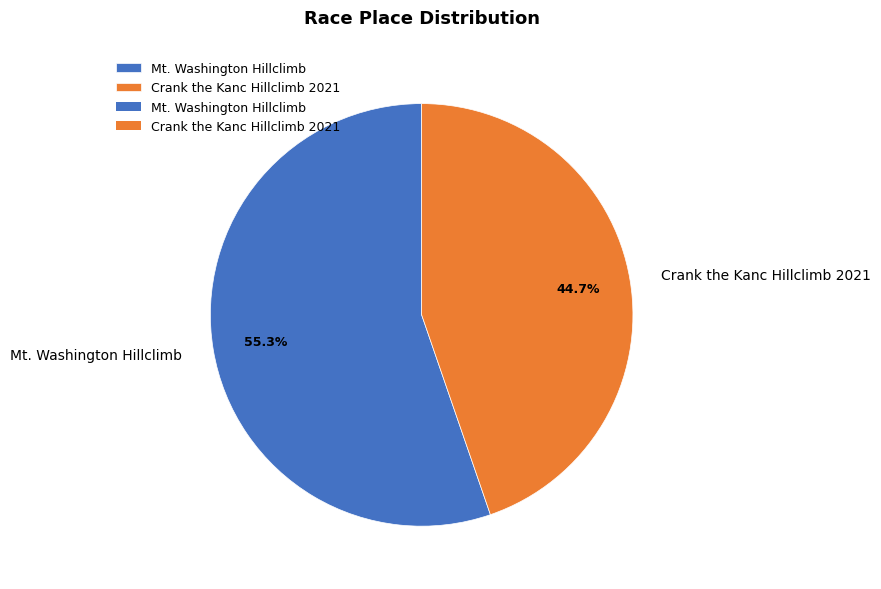

Does any single category account for the majority?

Yes